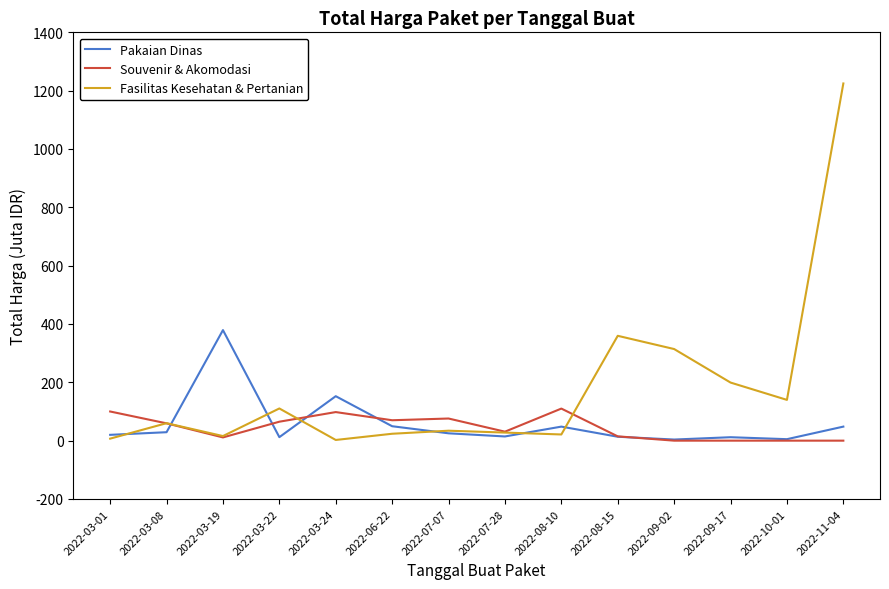

Which series changed the most between 2022-03-22 and 2022-09-02?

Fasilitas Kesehatan & Pertanian